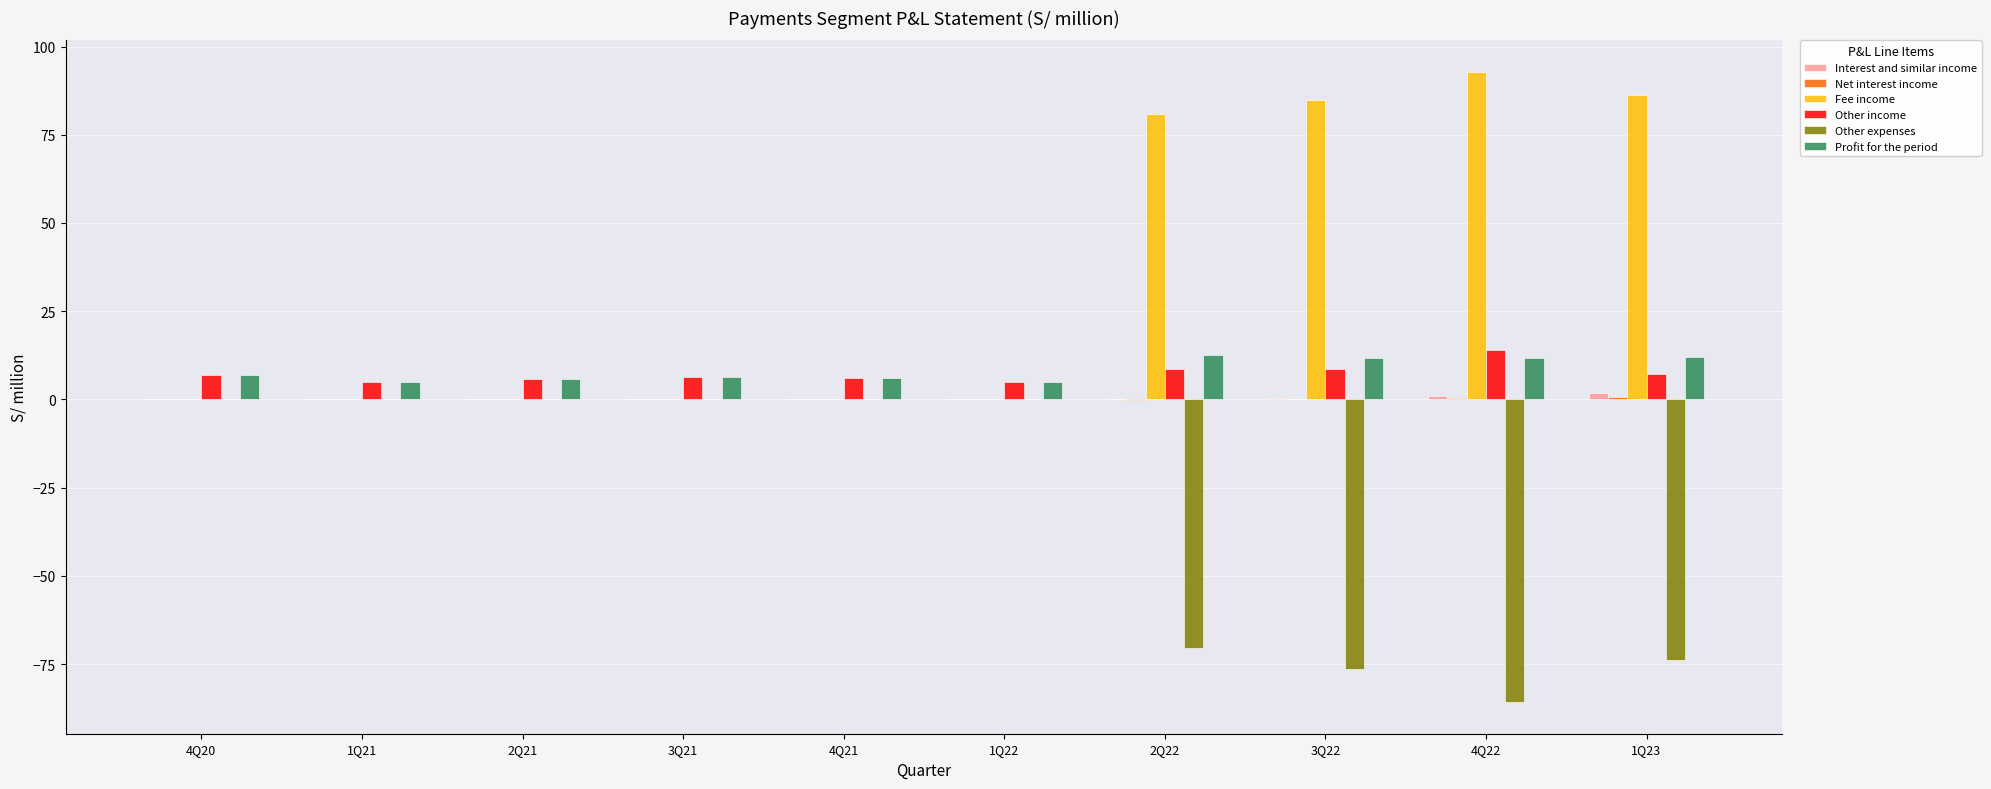

True or false: Other expenses has a value of -76.5 at 3Q22.

True